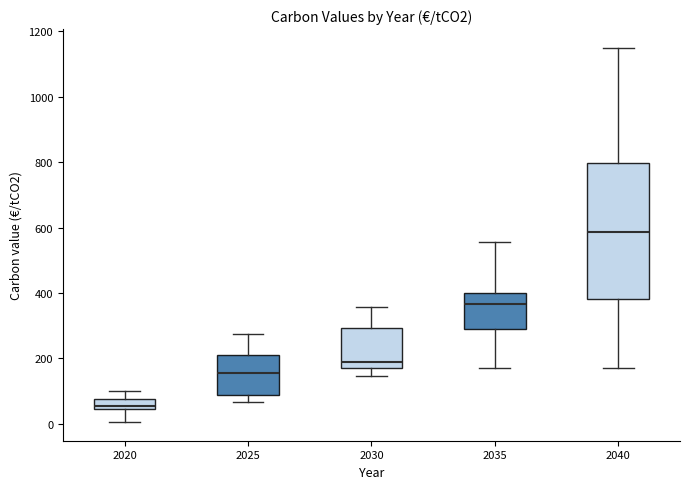

Which box has the highest median line?

2040